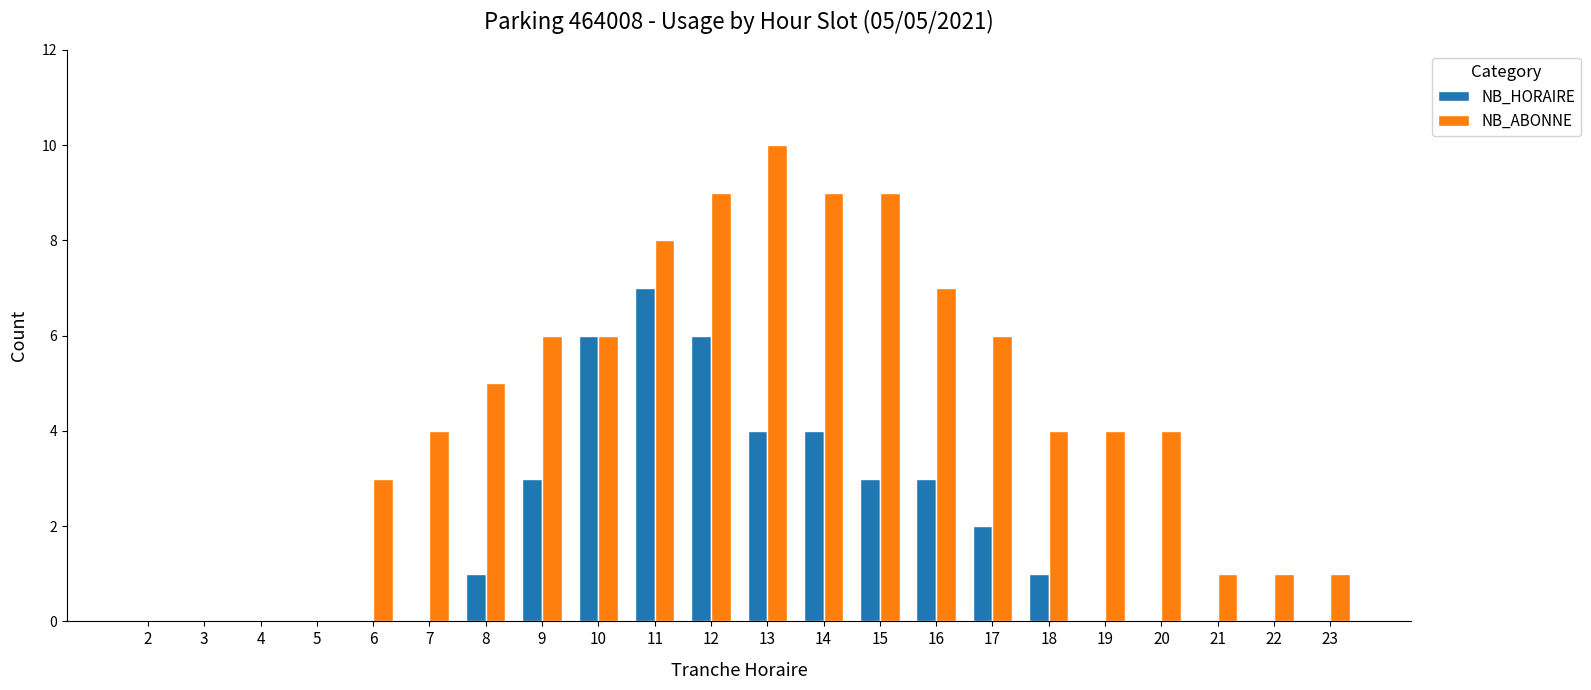

Is the value of NB_HORAIRE at 21 greater than the value of NB_ABONNE at 14?

No